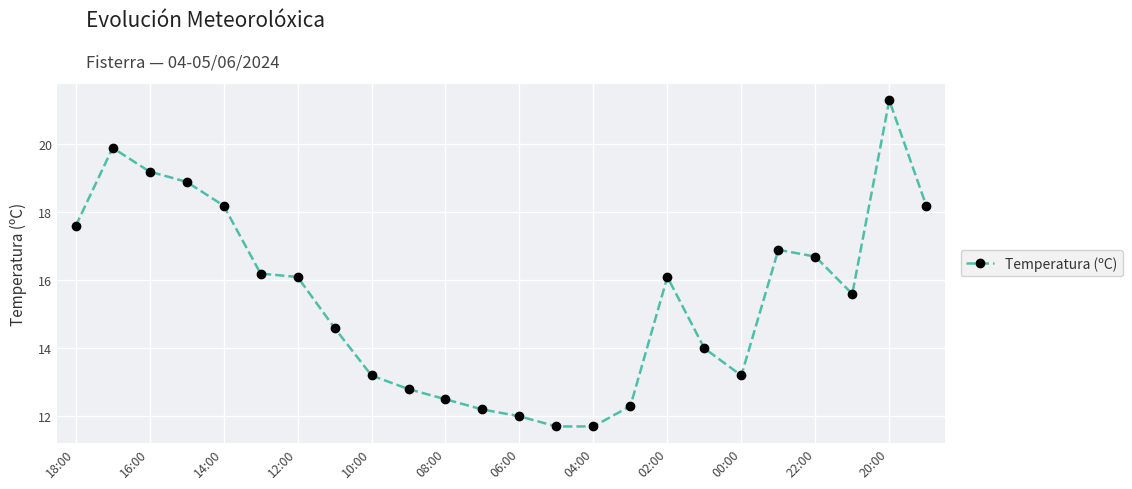

What is the value of the 5th point from the left?

18.2